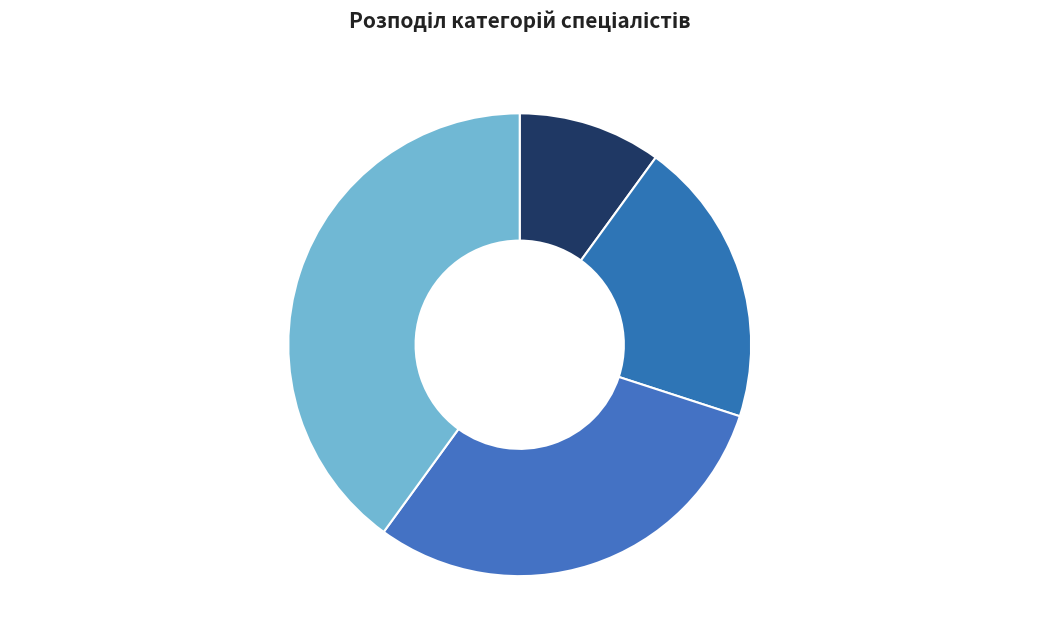

Does any single category account for the majority?

No